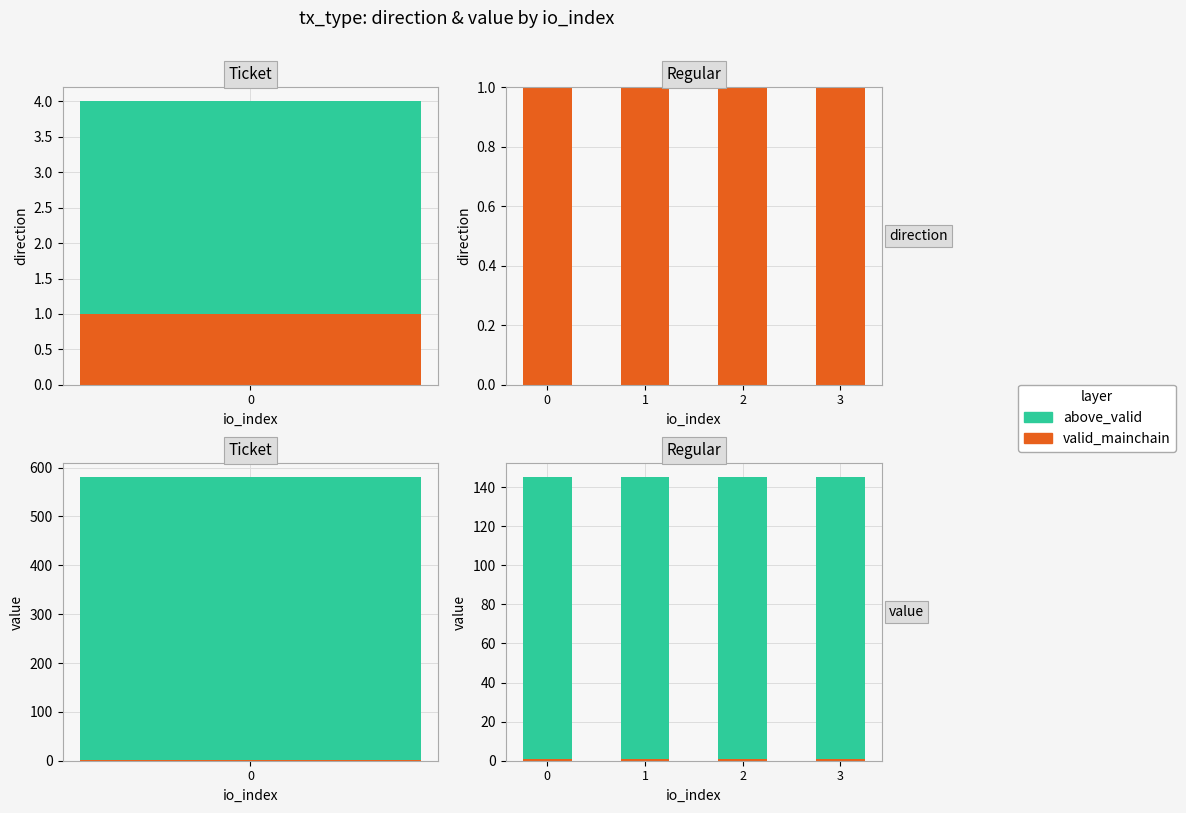

List the labels in order of valid_mainchain value, smallest first.

0, 1, 2, 3